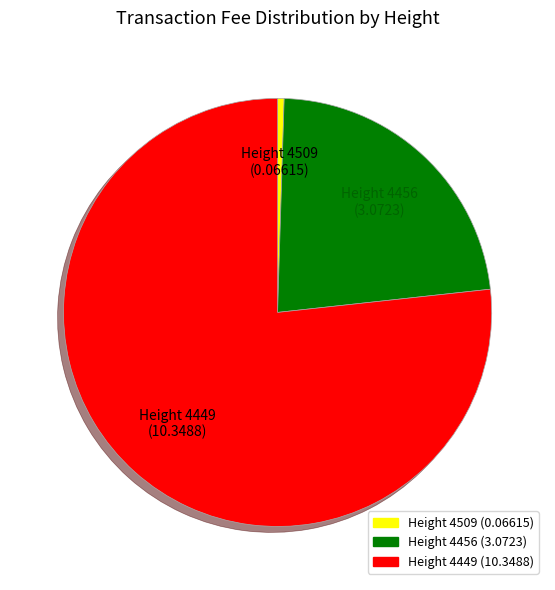

What is the ratio of the value at Height 4449 to the value at Height 4456?

3.4